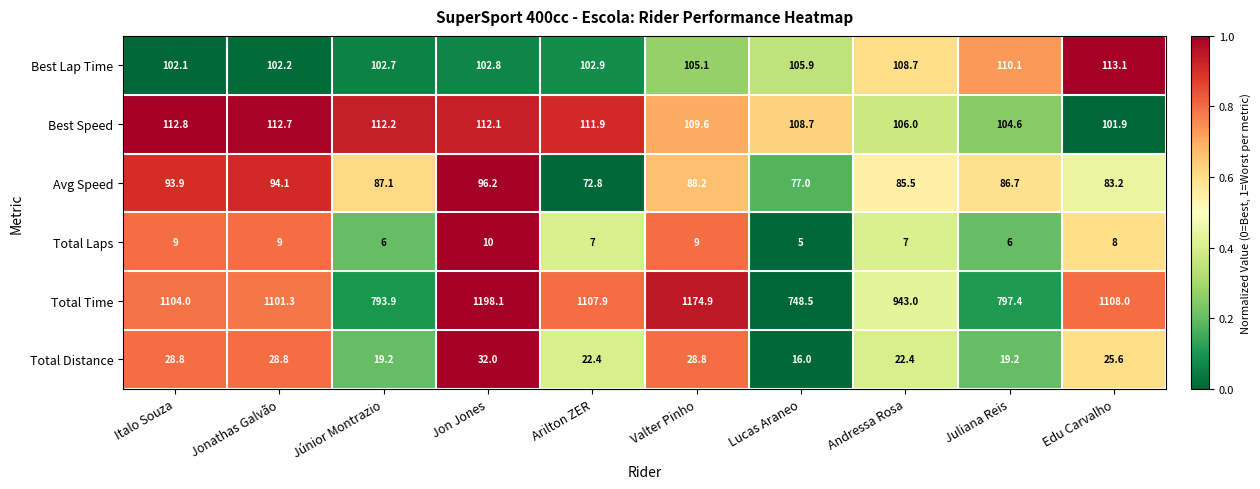

How many values in the Best Speed series are below 111?

5